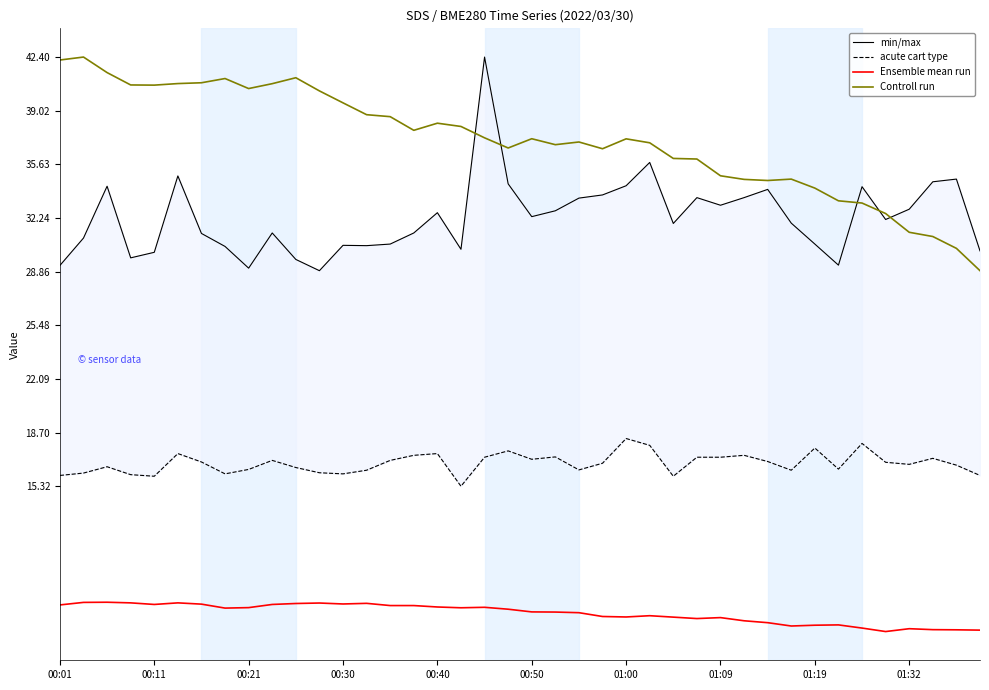

What is the lowest value of the Controll run series?

28.9